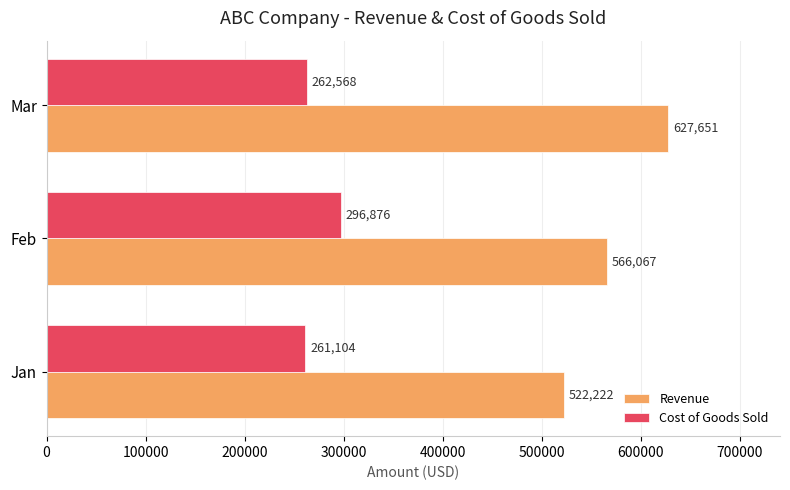

What is the sum of all Revenue values?

1715940